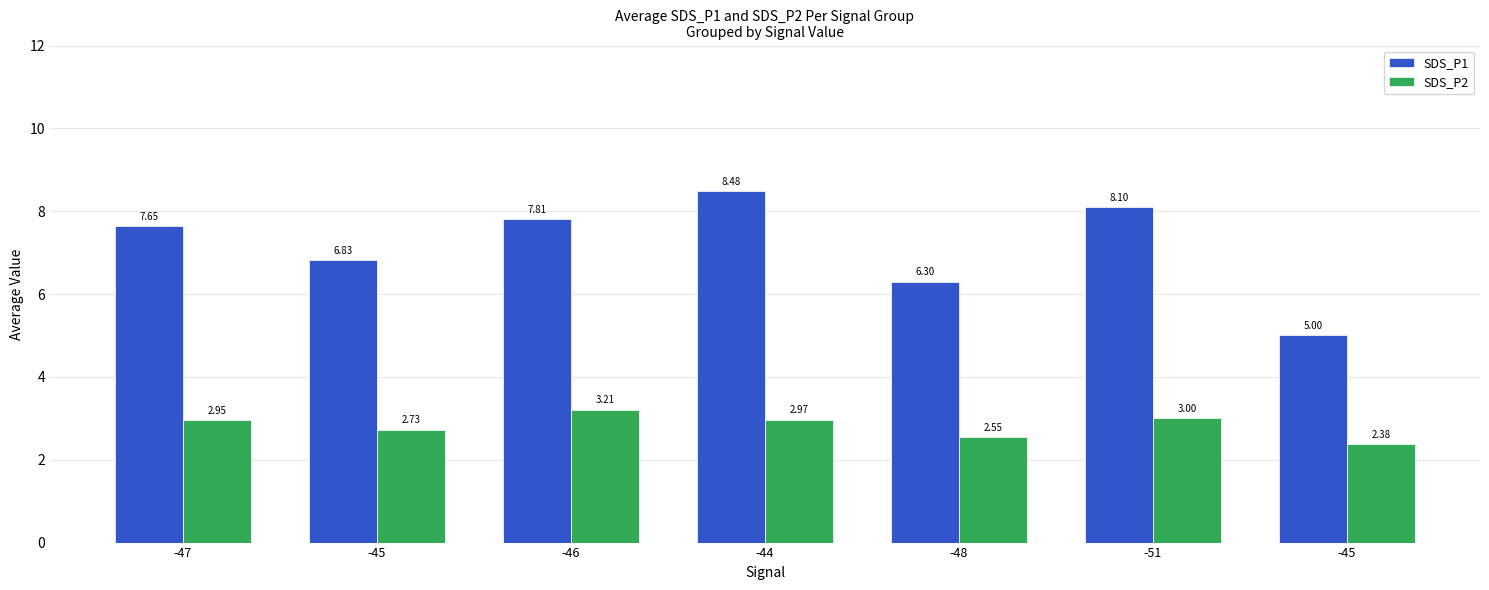

How many bars are there in each group?

2